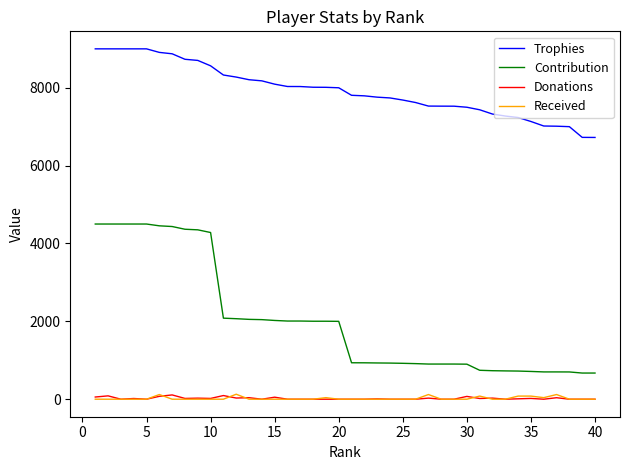

What is the lowest value of the Contribution series?

672